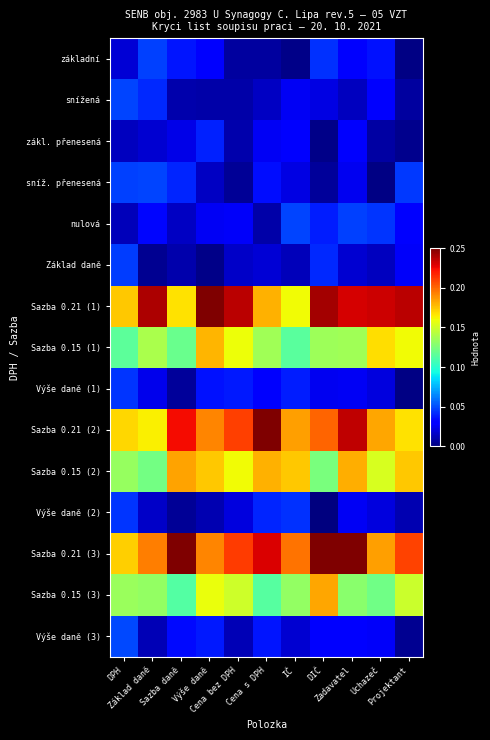

At how many categories does at least one series exceed 0?

11